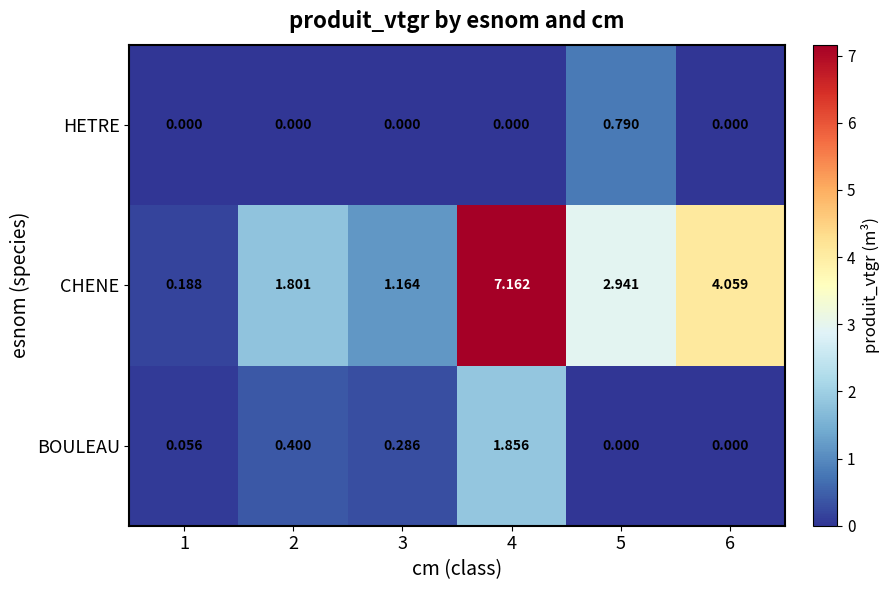

How many distinct data groups are displayed?

3